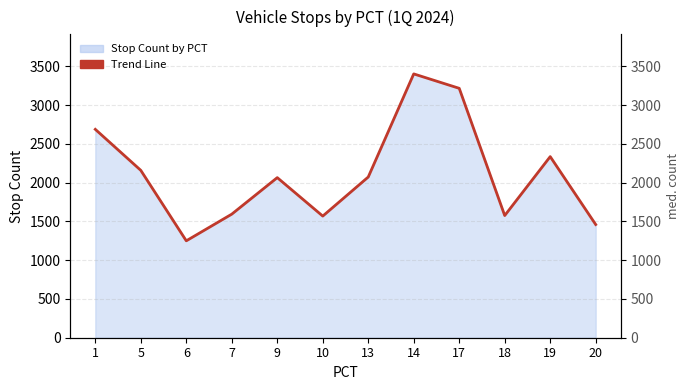

Reading left to right, what are all the values shown in this chart?

1=2688	5=2159	6=1250	7=1594	9=2065	10=1569	13=2073	14=3403	17=3217	18=1576	19=2336	20=1460